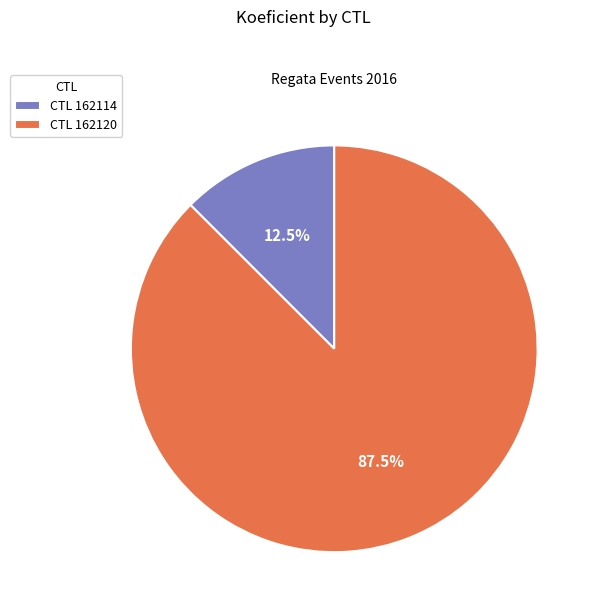

Between CTL 162120 and CTL 162114, which is larger?

CTL 162120